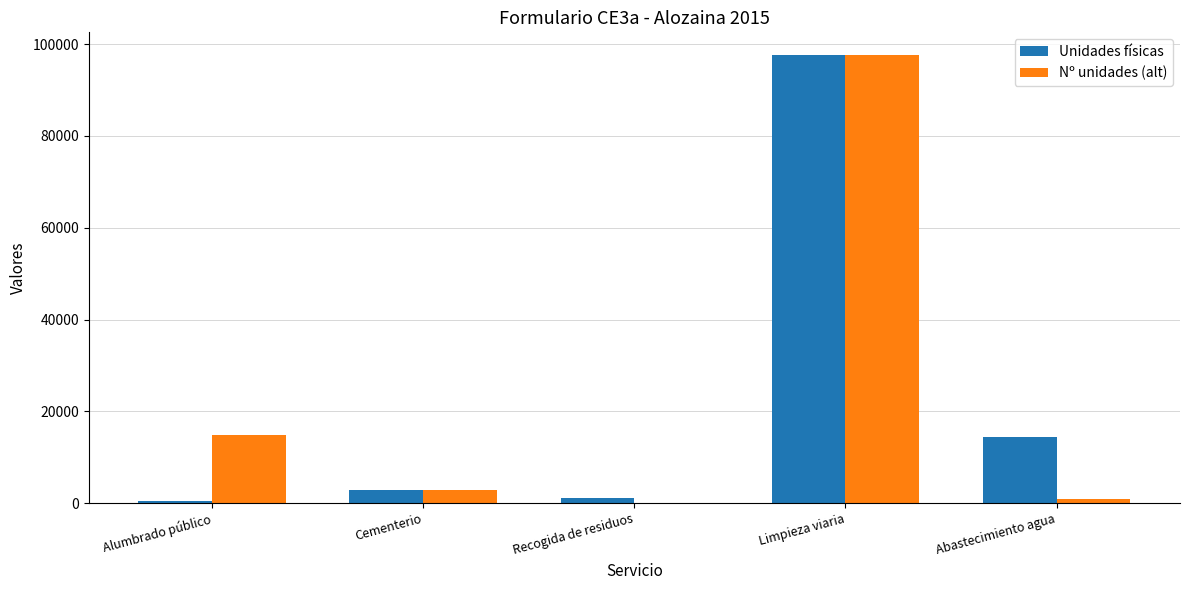

At which label does Nº unidades (alt) reach its peak?

Limpieza viaria